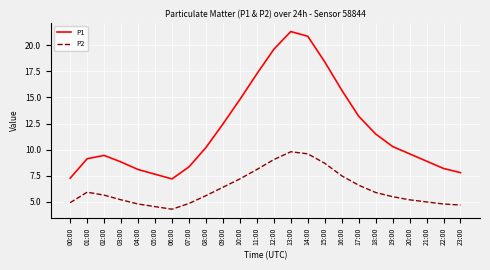

What are all the series names shown in the legend?

P1, P2